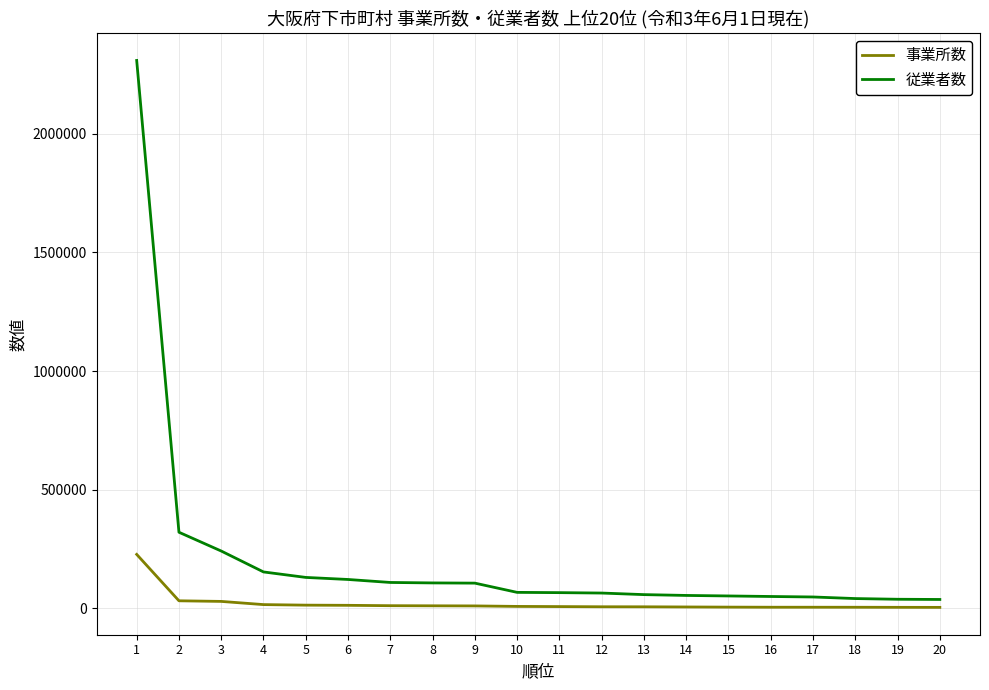

True or false: 事業所数 and 従業者数 cross at least once.

False